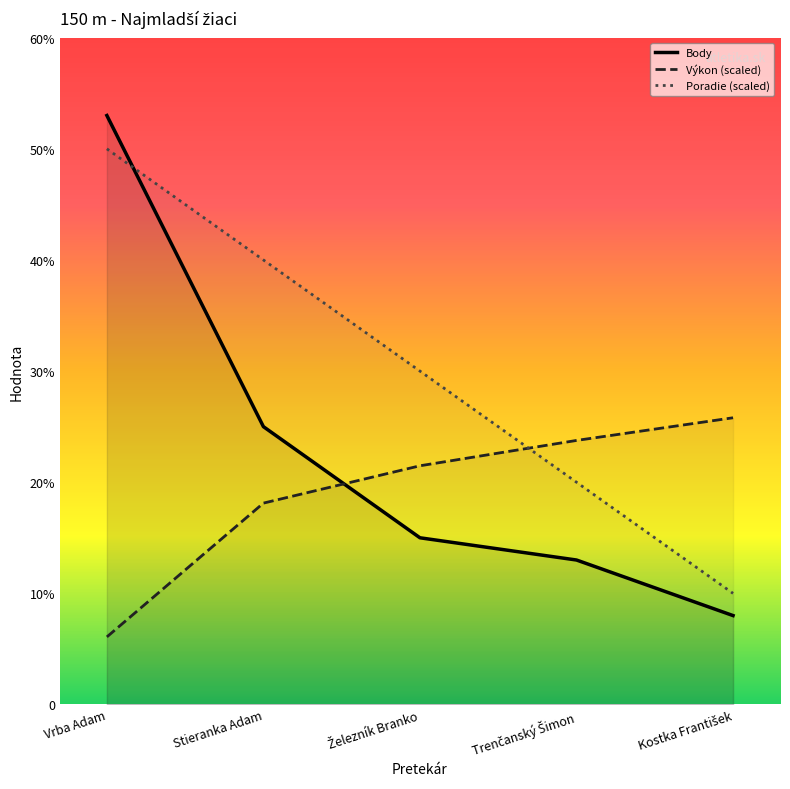

What is the difference between the maximum and minimum values in the Poradie series?

40.0